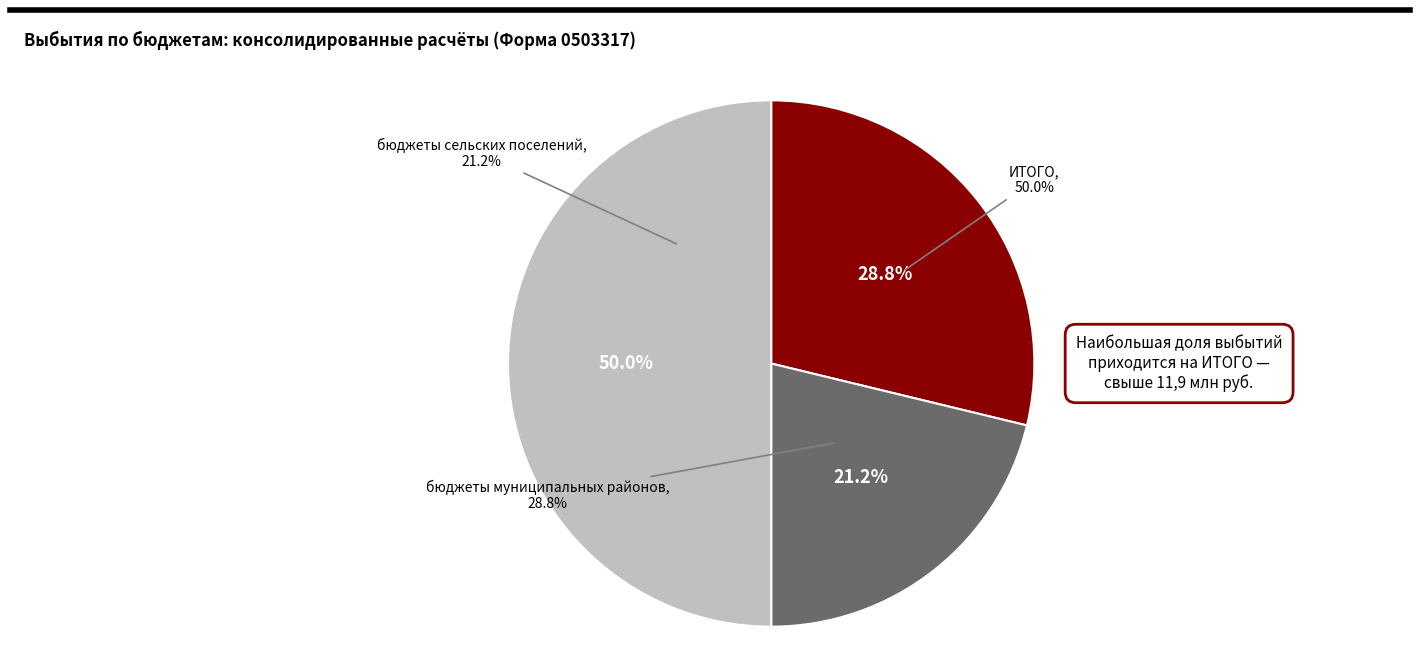

Does бюджеты муниципальных районов represent more than half of the total?

No